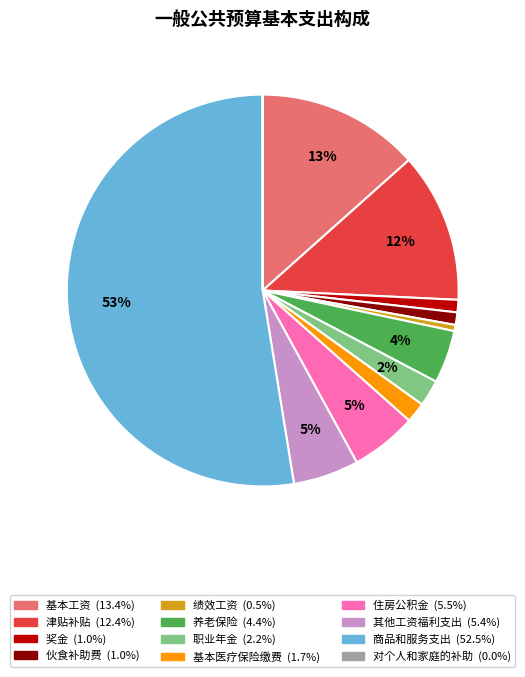

Which category has the biggest portion of the pie?

商品和服务支出